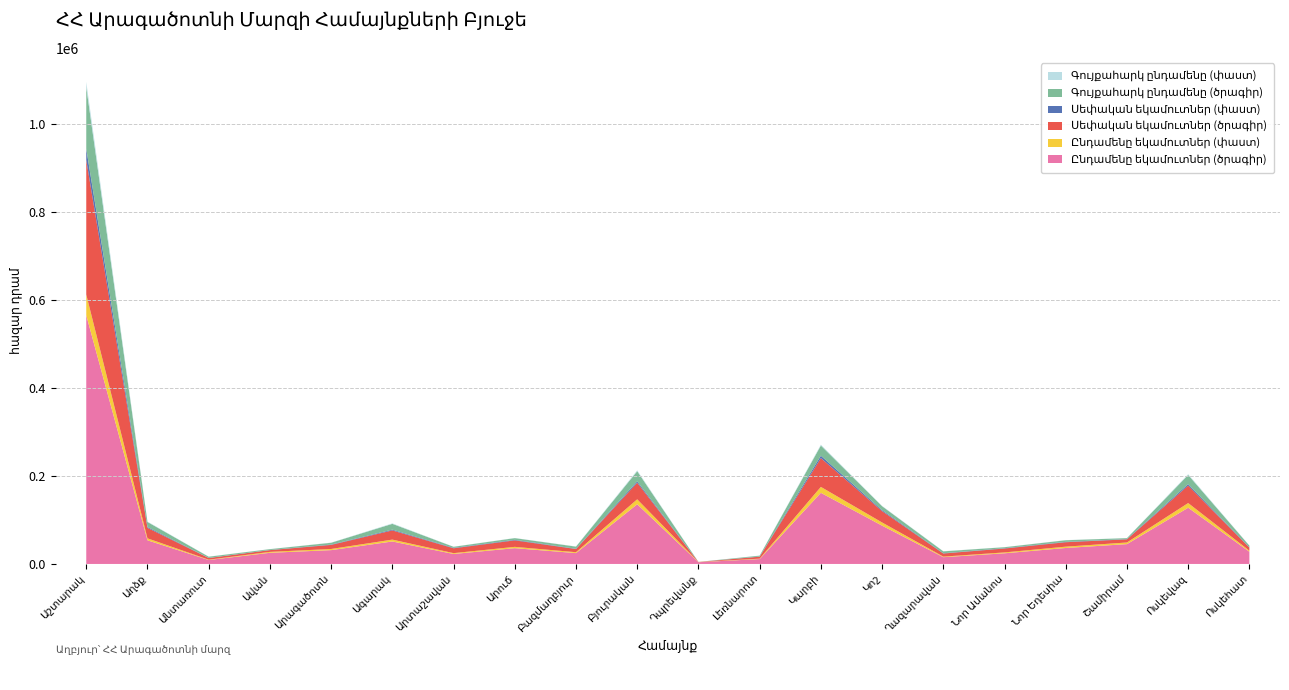

Reading left to right, extract all data points from this chart.

Ընդամենը եկամուտներ (ծրագիր): 564780.8	53725.8	8975.7	25319.6	31401.6	51041.6	22651.7	35846.8	24634.9	135519.1	3979.5	11135.8	161551.1	86986.2	15394.3	24198.7	36256.3	45019.8	127695.5	27798.7
Ընդամենը եկամուտներ (փաստ): 47065.1	4477.1	748.0	2110.0	2616.8	4253.5	1887.6	2987.2	2052.9	11293.3	331.6	928.0	13462.6	7248.9	1282.9	2016.6	3021.4	3751.7	10641.3	2316.6
Սեփական եկամուտներ (ծրագիր): 305670.0	23843.3	3718.6	3967.0	9233.7	20854.9	11040.5	14715.0	7201.6	37683.5	196.0	4389.2	65320.0	25810.0	7042.8	8840.3	10050.4	7121.7	39651.0	7010.7
Սեփական եկամուտներ (փաստ): 25472.5	1986.9	309.9	330.6	769.5	1737.9	920.0	1226.2	600.1	3140.3	16.3	365.8	5443.3	2150.8	586.9	736.7	837.5	593.5	3304.2	584.2
Գույքահարկ ընդամենը (ծրագիր): 140000.0	11299.1	2703.9	1889.0	4086.6	13181.4	2461.2	3883.0	4840.9	22964.9	75.4	2039.2	23170.0	8950.0	4300.1	2225.7	3690.4	2140.4	20800.0	3780.0
Գույքահարկ ընդամենը (փաստ): 11666.7	941.6	225.3	157.4	340.6	1098.5	205.1	323.6	403.4	1913.7	6.3	169.9	1930.8	745.8	358.3	185.5	307.5	178.4	1733.3	315.0